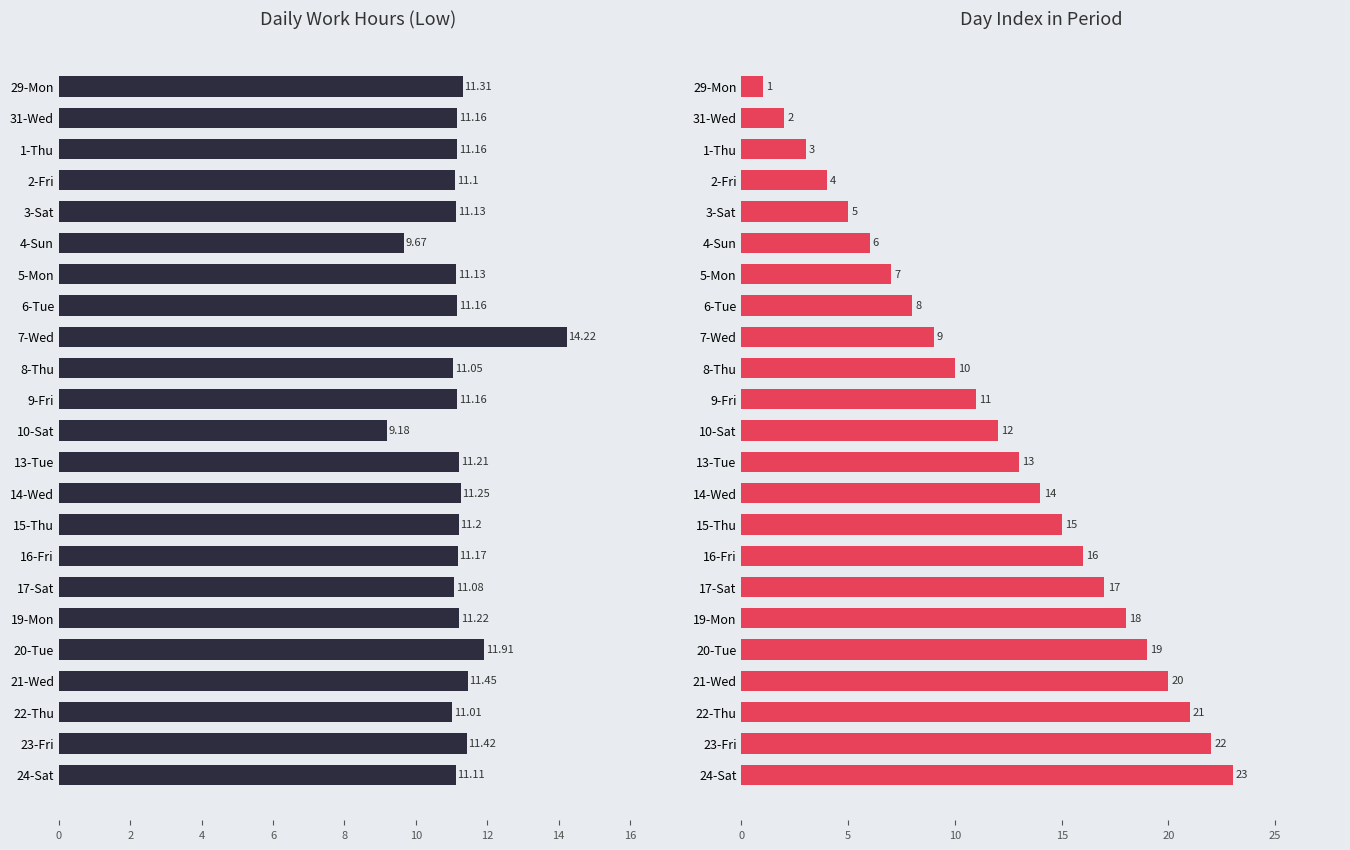

What is the value of the Low (Hours) bar at the 8th from the left?

11.2